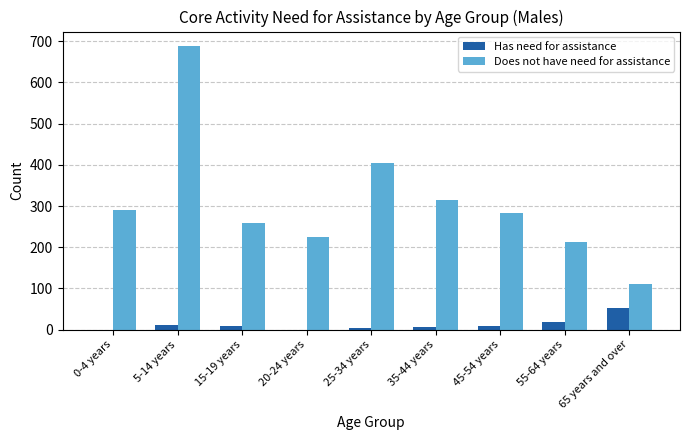

Which series has the largest range (max minus min)?

Does not have need for assistance